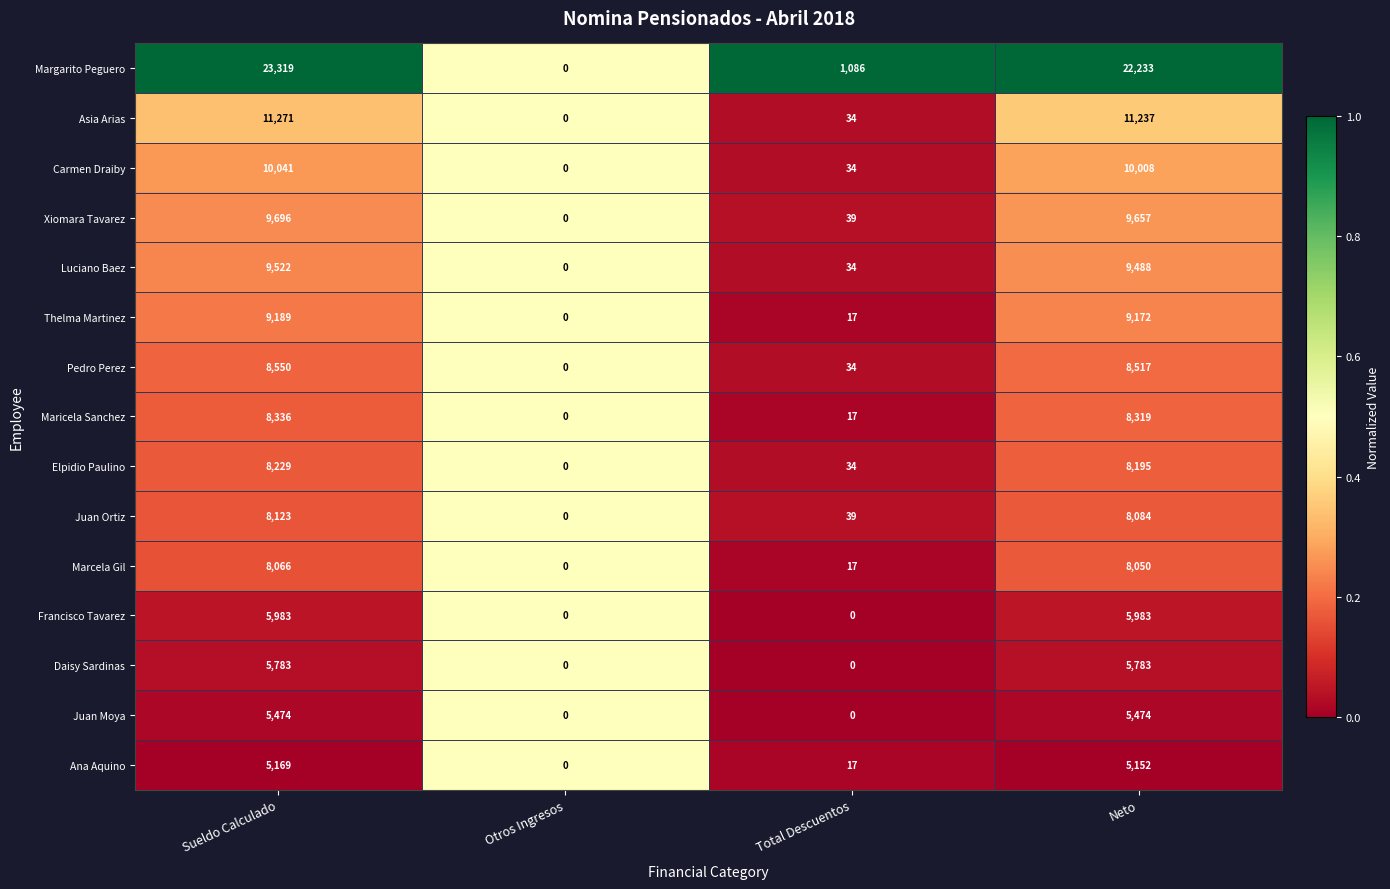

What is the difference between the maximum and minimum values in the Elpidio Paulino series?

8229